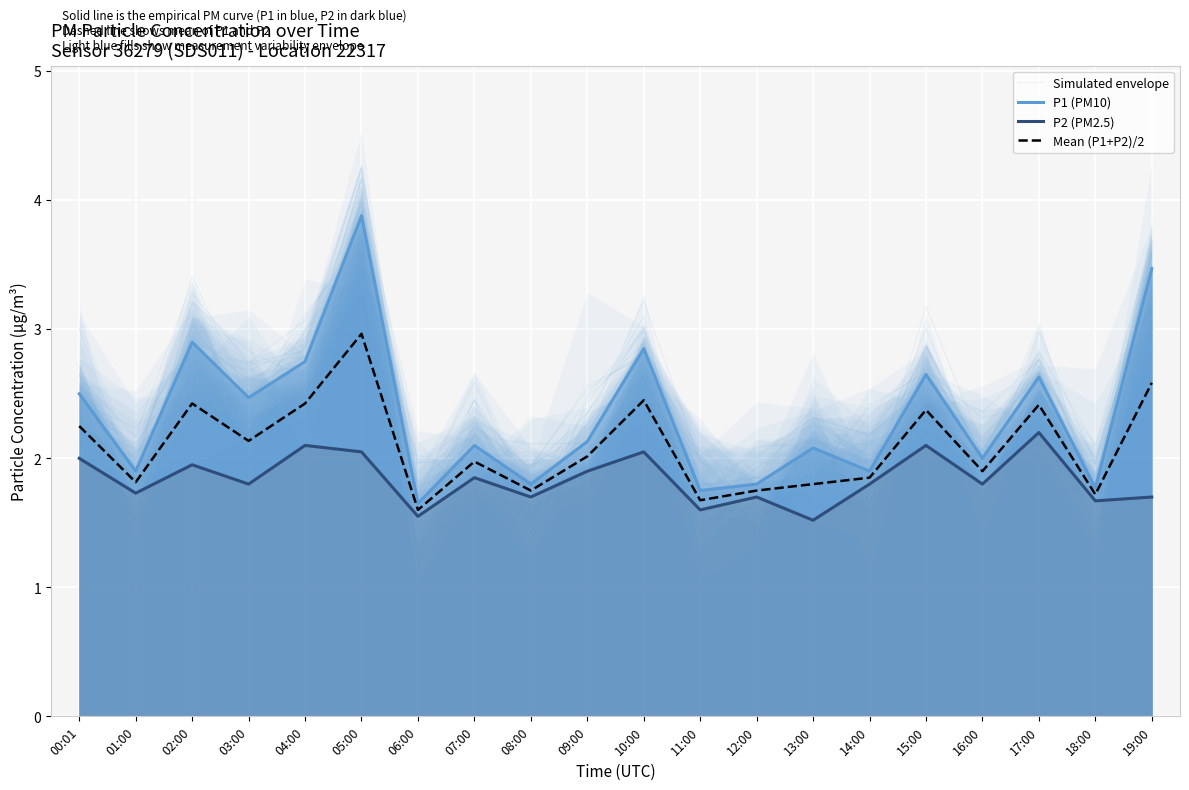

What is the difference between the highest and lowest values at 02:00?

1.1